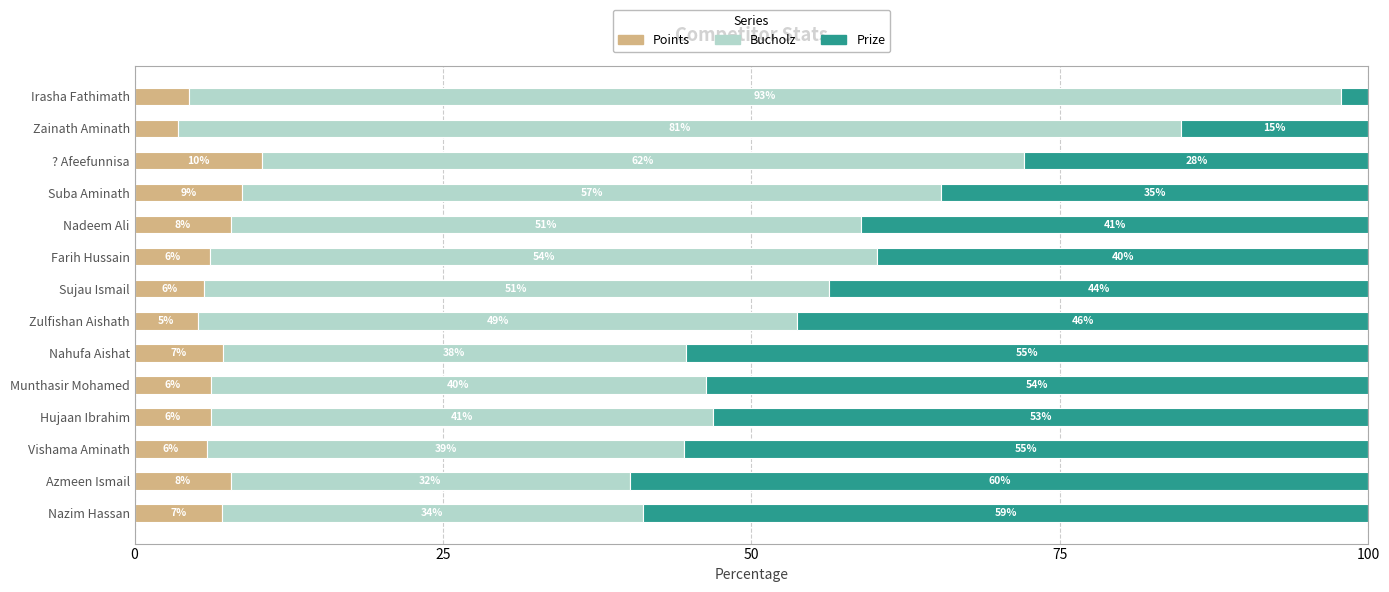

At how many categories does at least one series exceed 71?

2